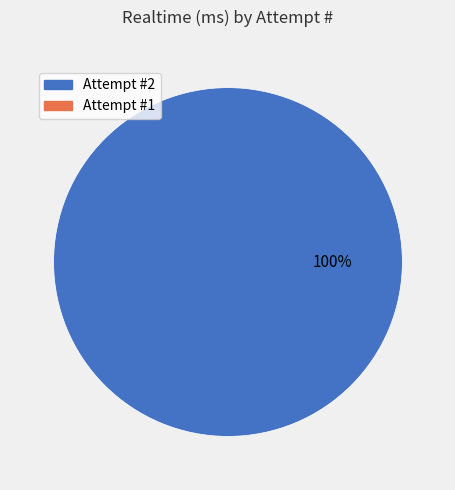

Is there any slice that represents more than half of the pie?

Yes